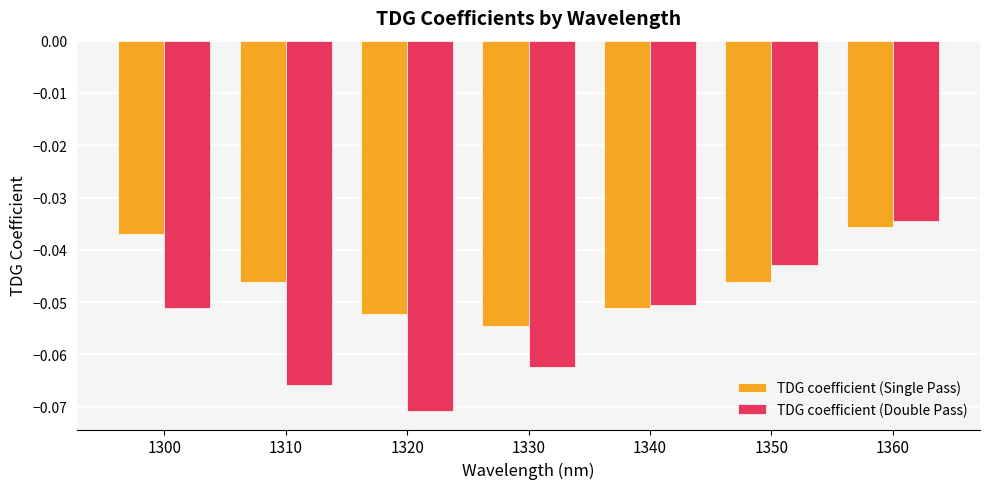

How many groups of bars are there?

7